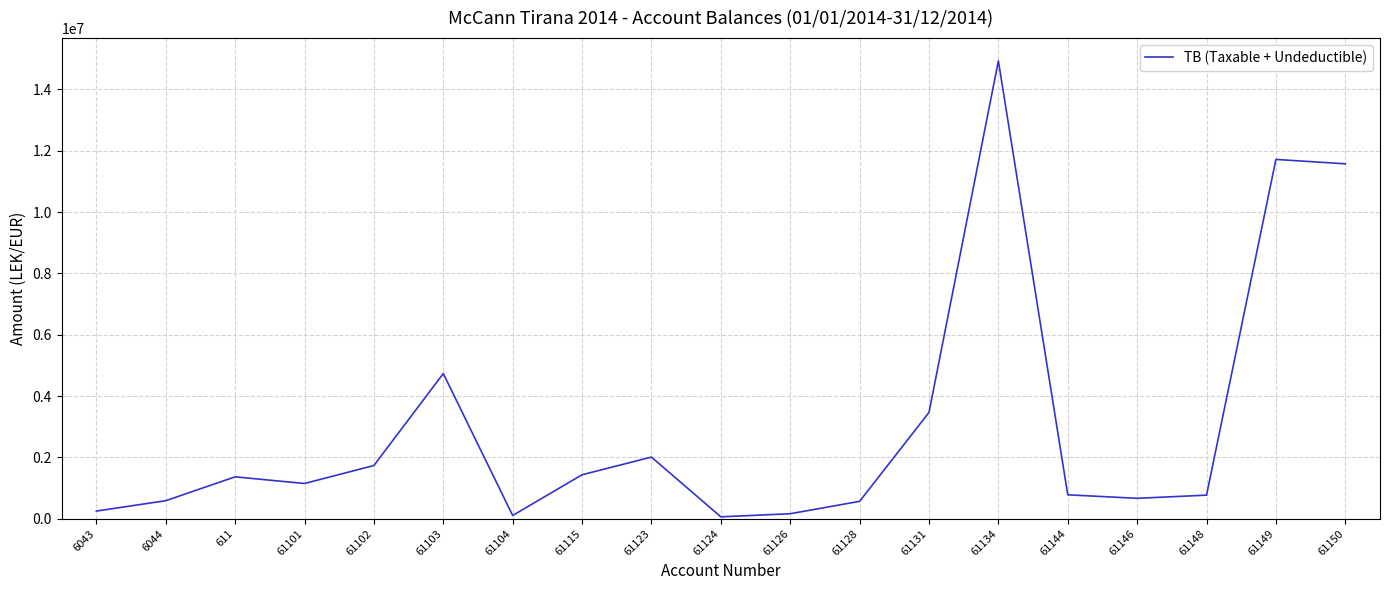

The value at 6044 is 588118.9. True or false?

True